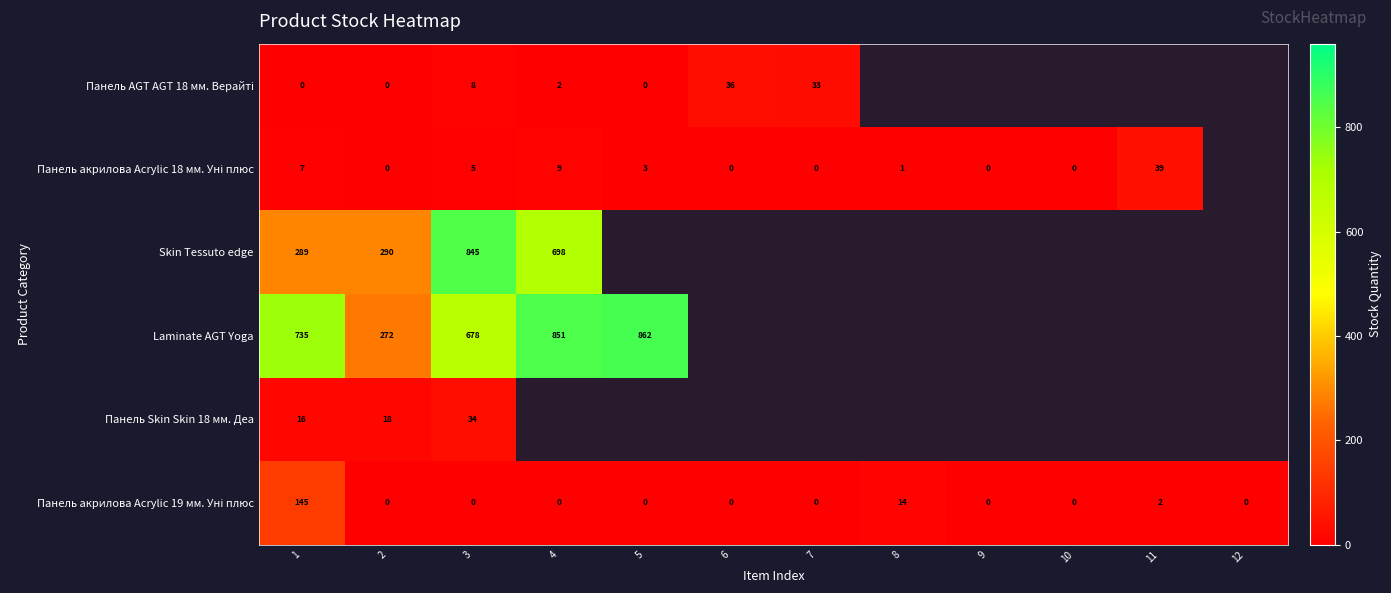

Is it true that Skin Tessuto edge equals 114.1 at 1?

False